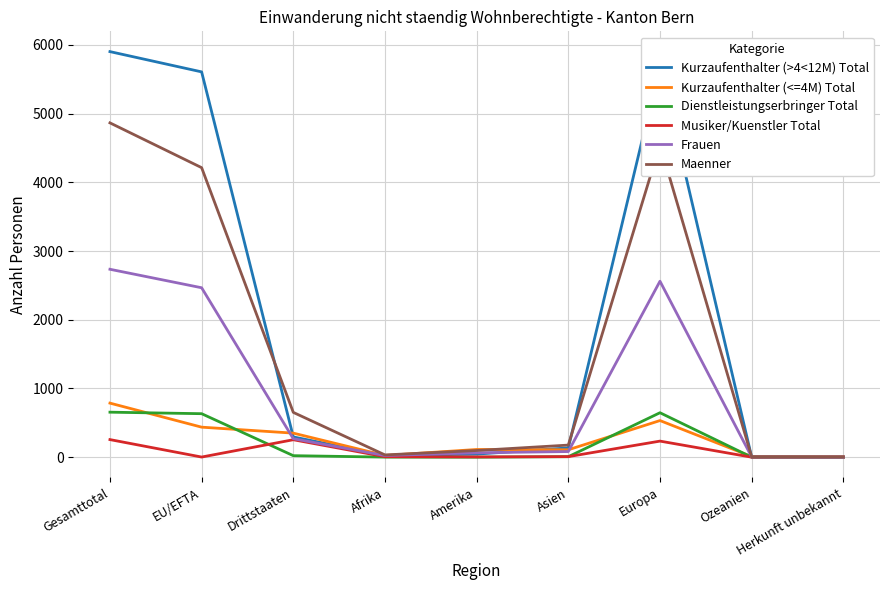

What are all the series names shown in the legend?

Kurzaufenthalter (>4<12M) Total, Kurzaufenthalter (<=4M) Total, Dienstleistungserbringer Total, Musiker/Kuenstler Total, Frauen, Maenner